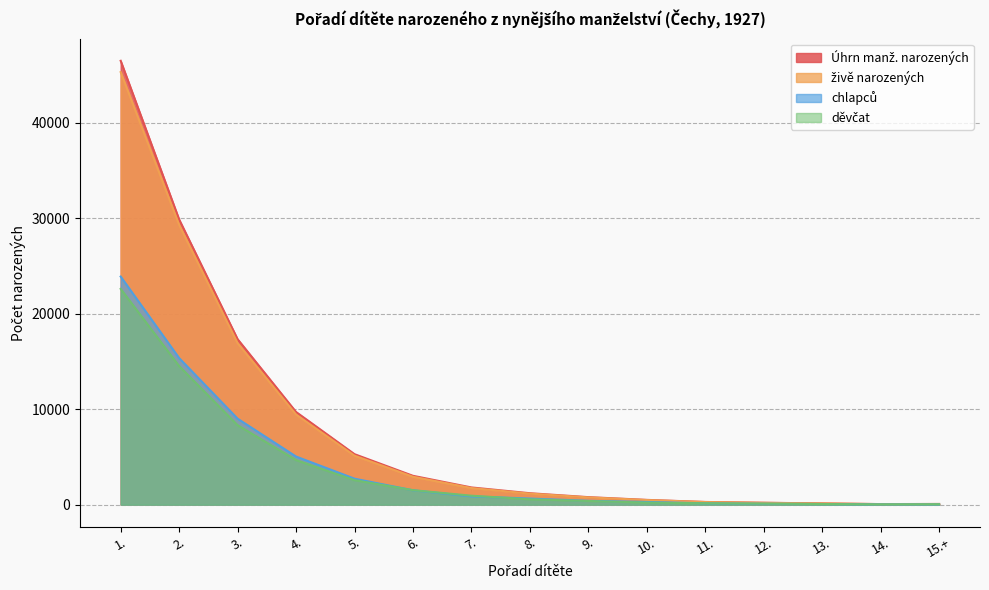

Count the number of categories in the chart.

15